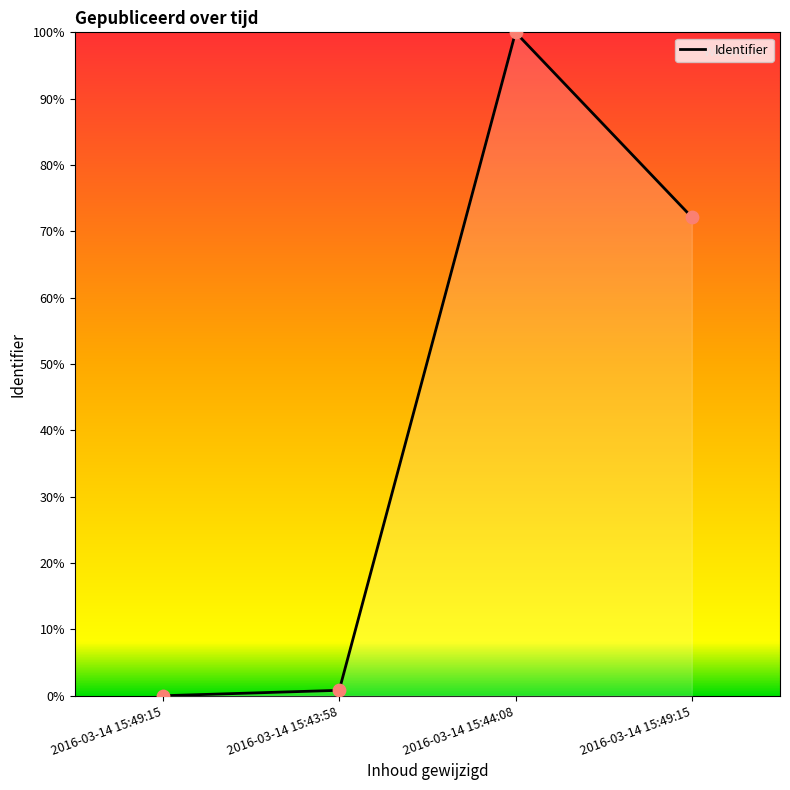

Which has a higher value, 2016-03-14 15:49:15 or 2016-03-14 15:49:15?

2016-03-14 15:49:15